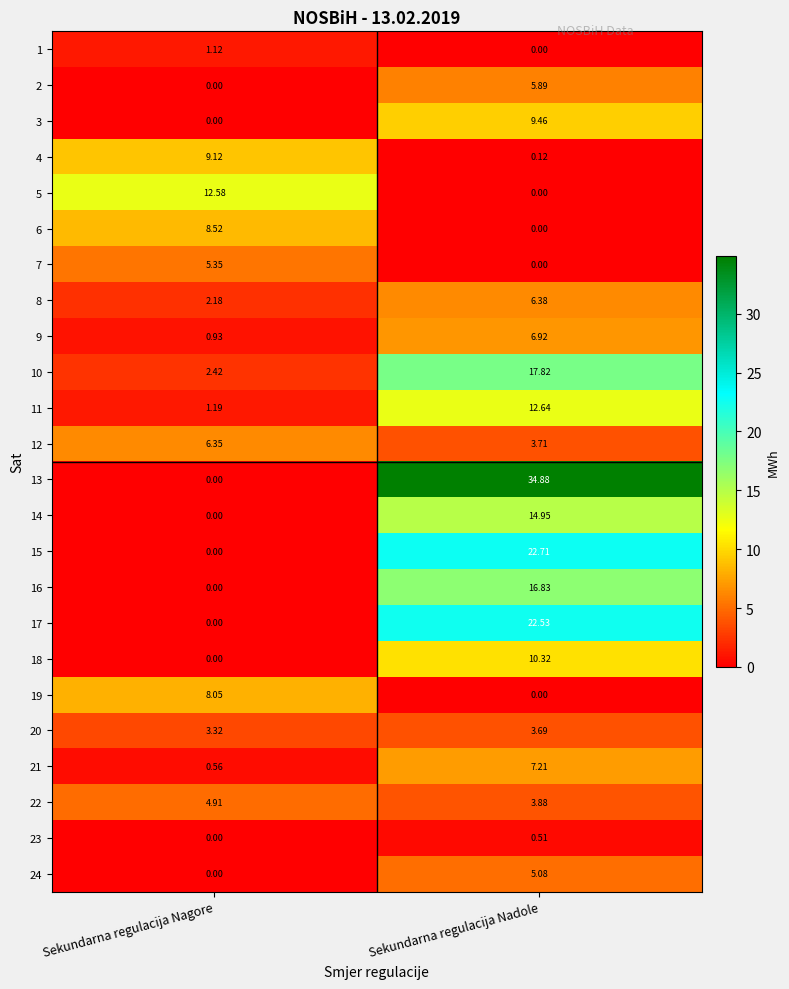

Count the number of categories in the chart.

2